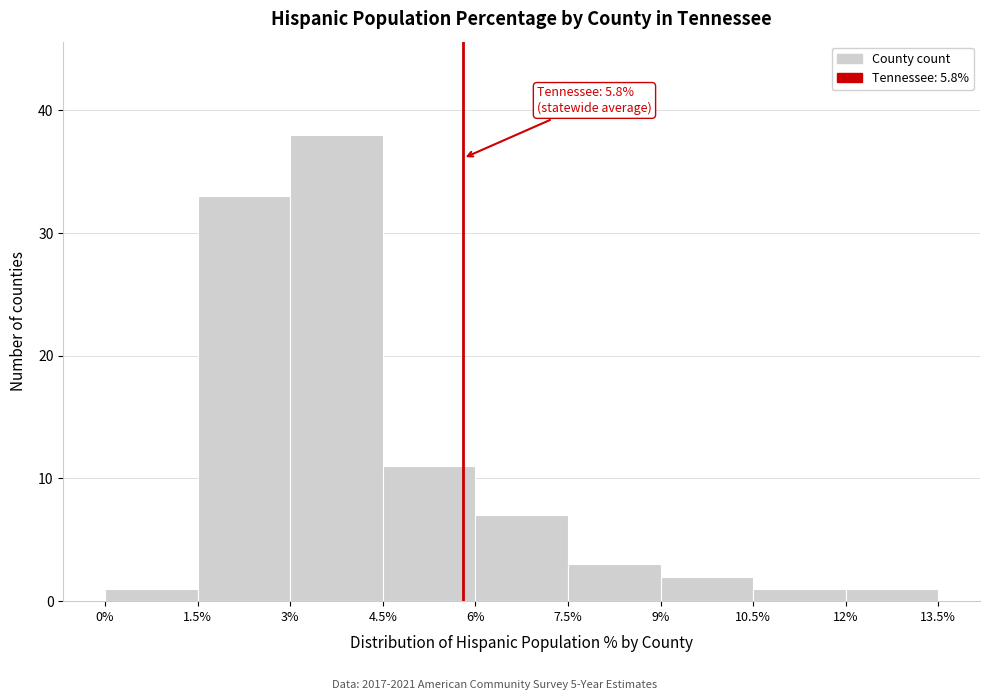

Over which range of the x-axis is the bar tallest?

3% to 4.5%